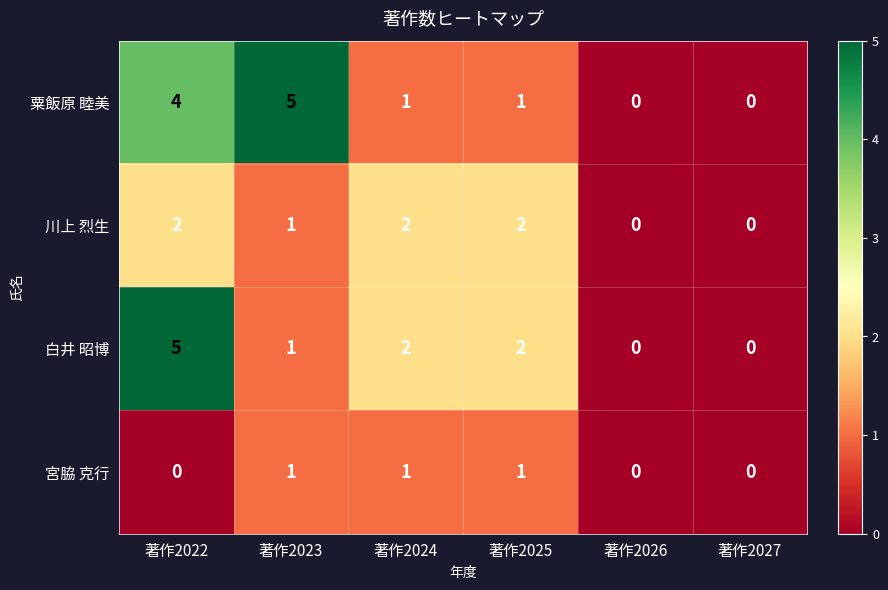

What is the difference between the maximum and second lowest values in the 白井 昭博 series?

5